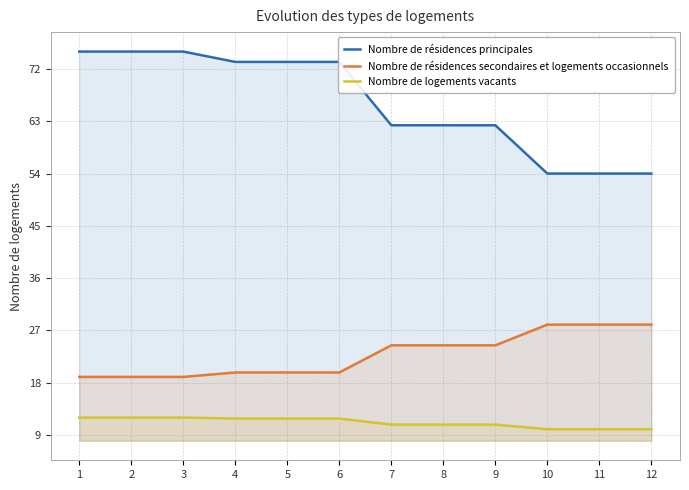

How many values in the Nombre de résidences secondaires et logements occasionnels series exceed 24?

6